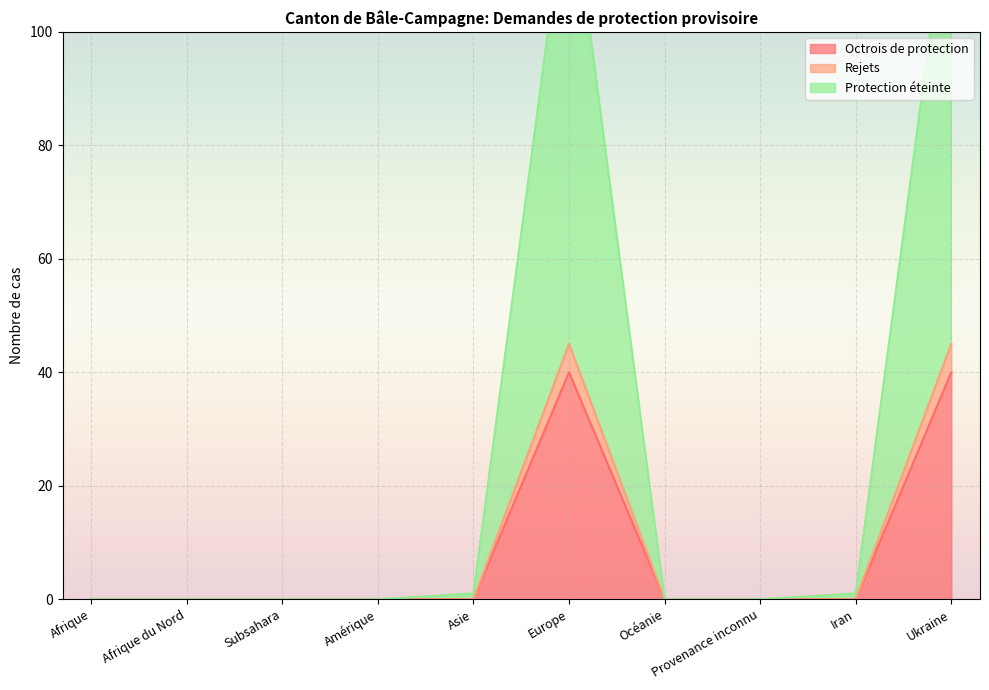

Between Afrique and Afrique du Nord, which is larger?

Afrique